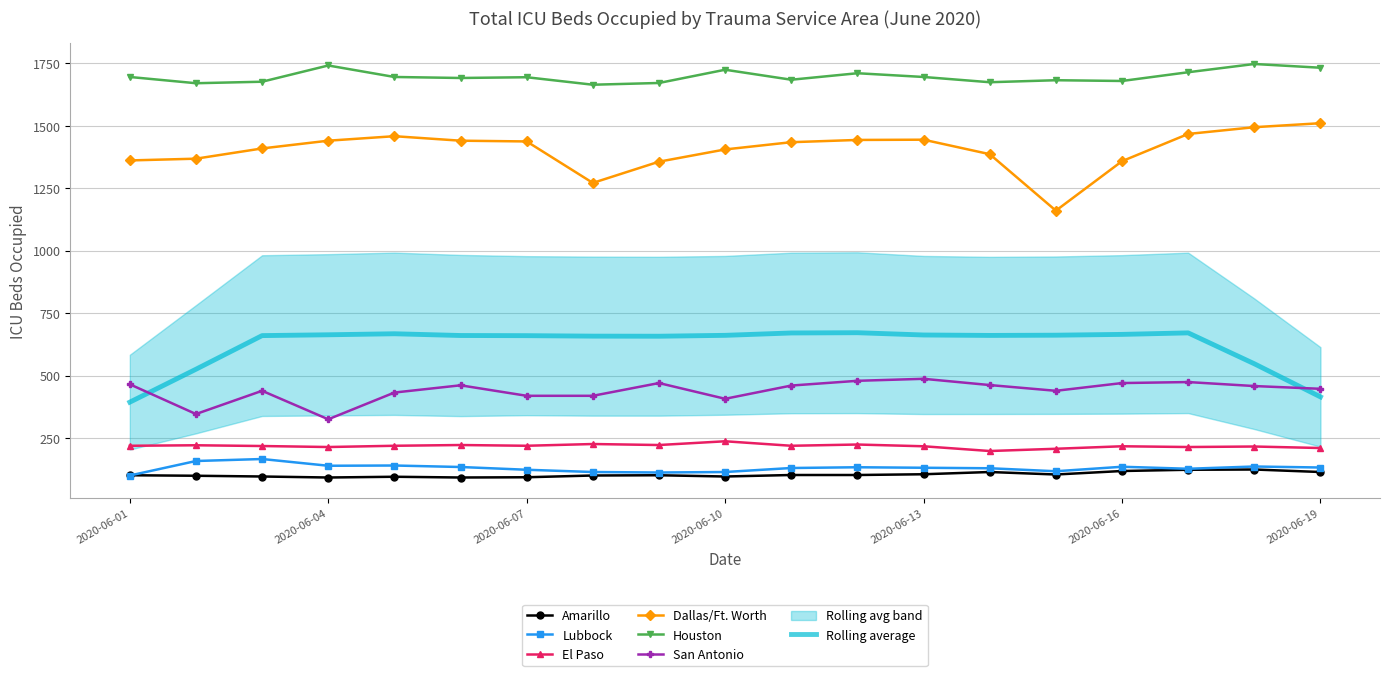

Which series changed the most between 2020-06-08 and 2020-06-19?

Dallas/Ft. Worth